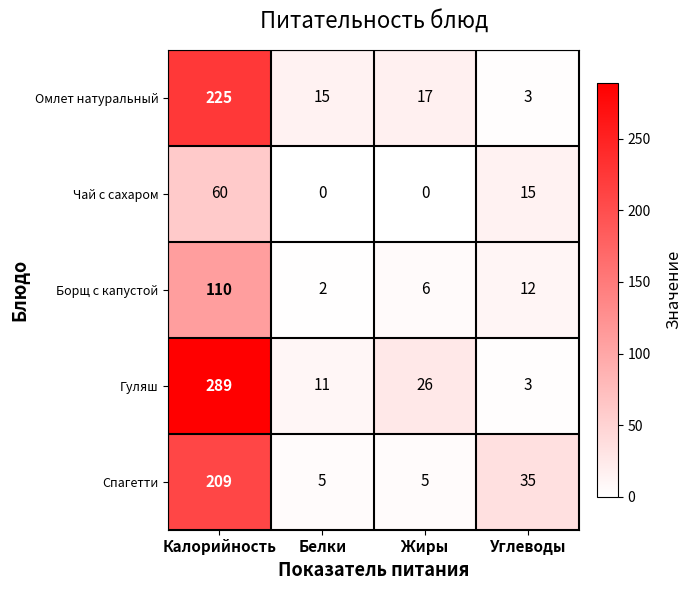

What is the difference between the highest and lowest values at Белки?

15